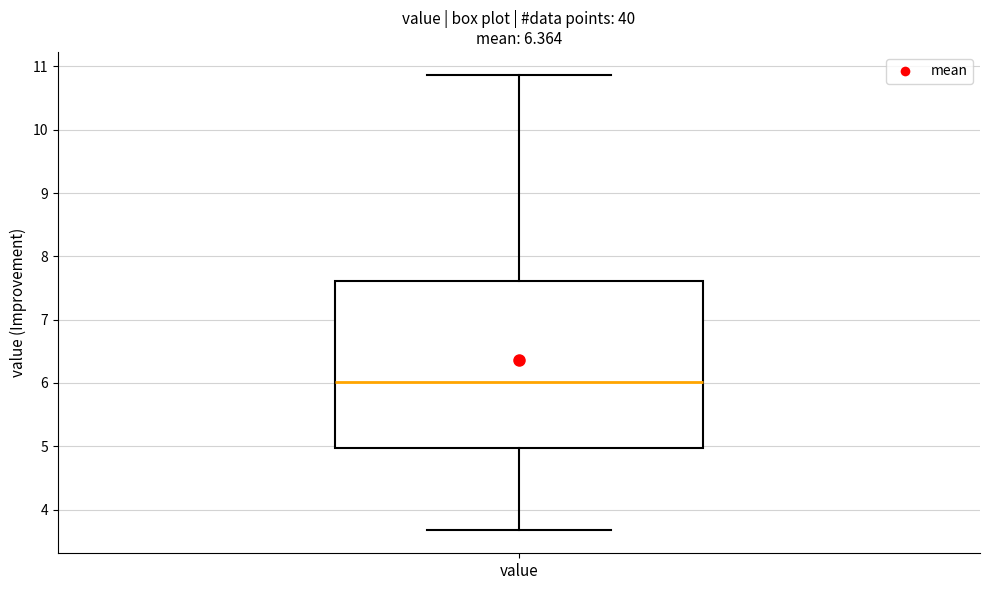

Where is the lower edge of the box for value on the y-axis? The values are not printed on the chart, so give them approximately, as read against the axis.

5.0